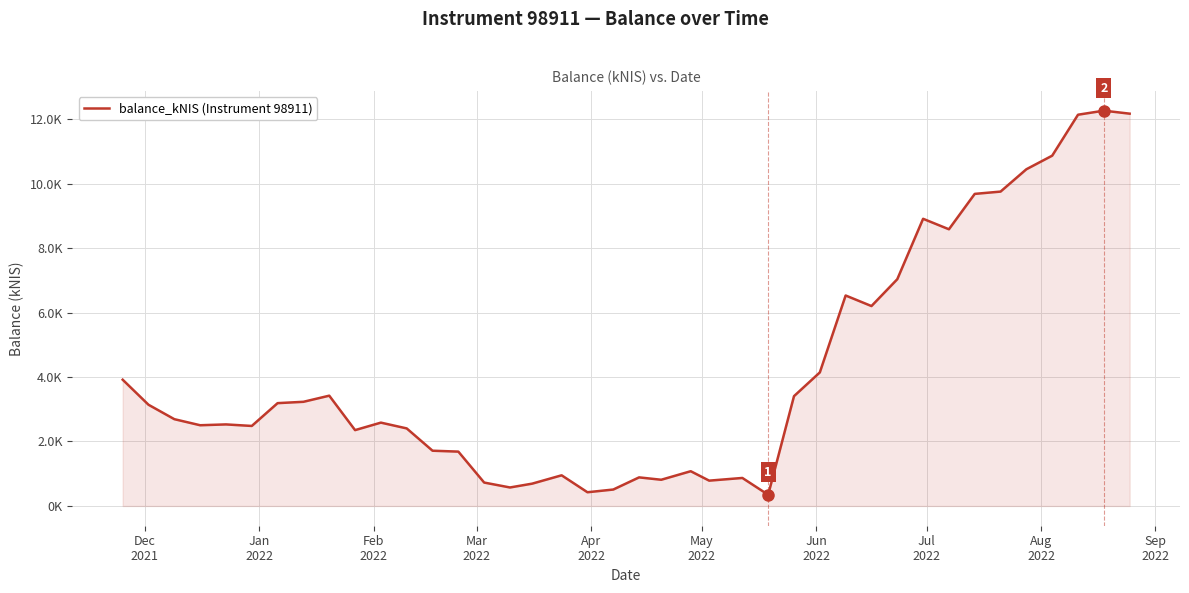

Does the chart display data point markers on the line(s)?

No